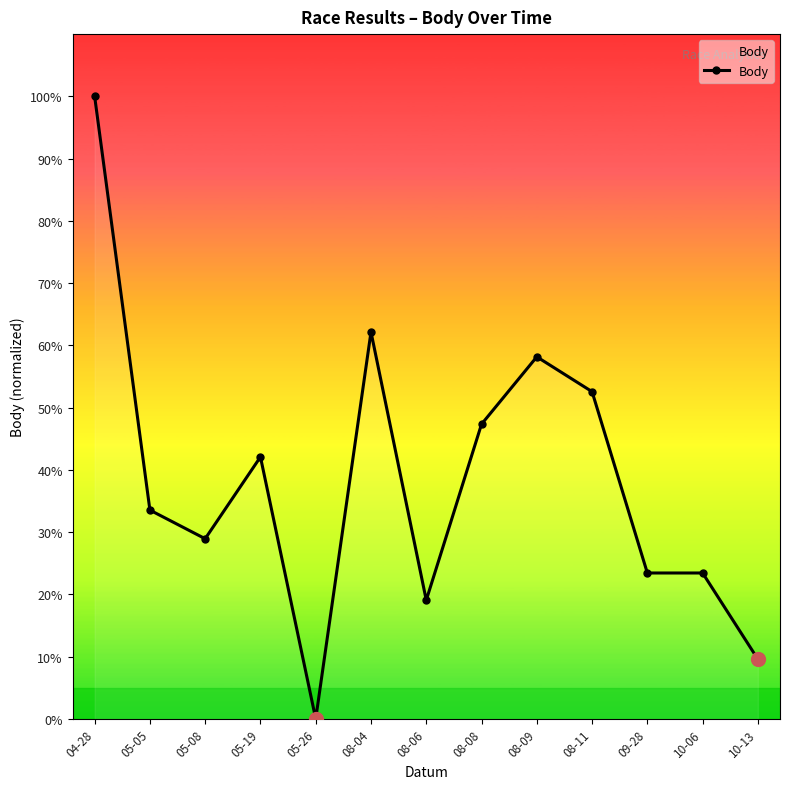

What is the sum of the values at 04-28 and 05-26?

100.0